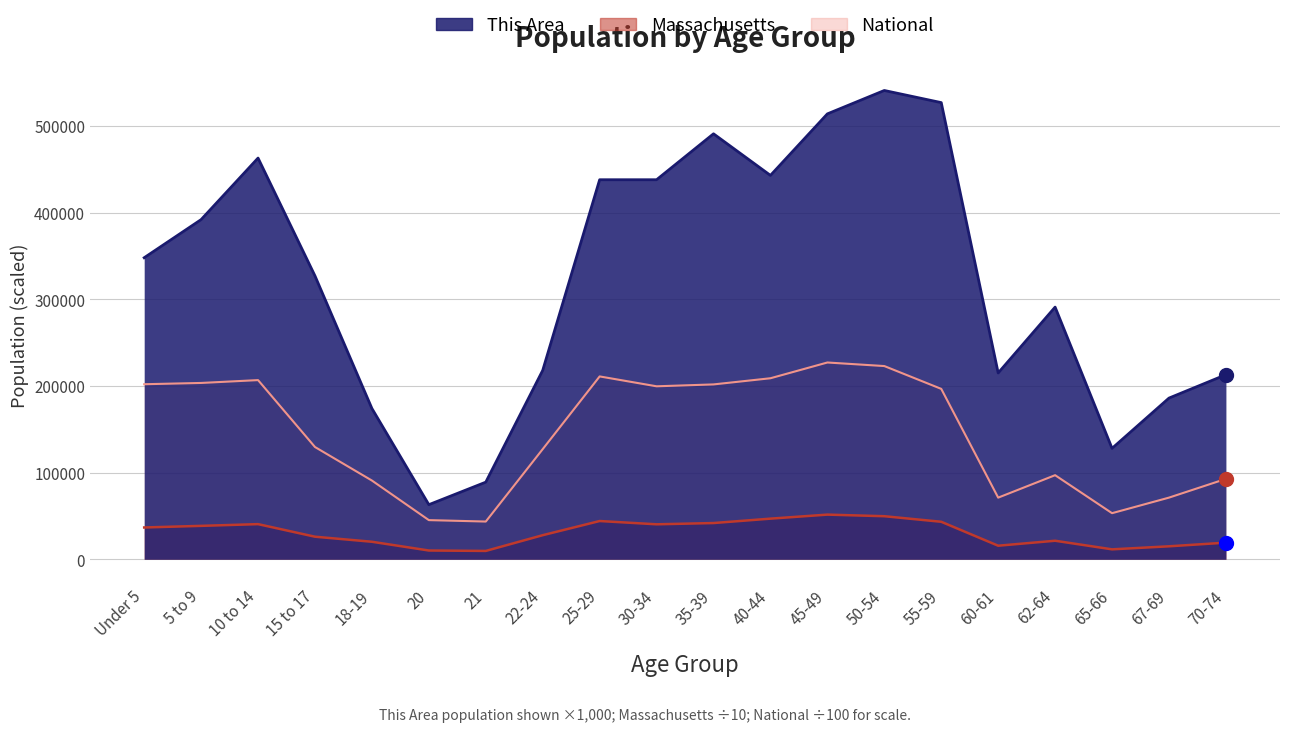

What is the difference between the This Area values at 62-64 and 25-29?

147000.0